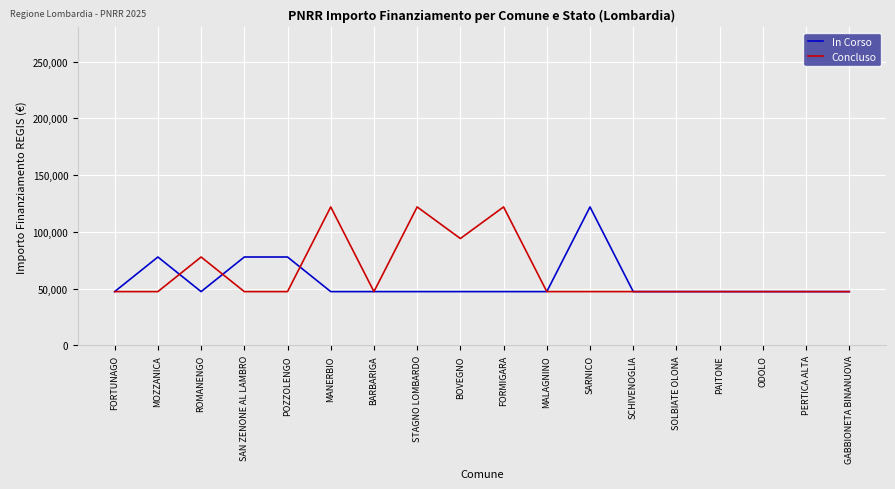

Is it true that In Corso equals 47427 at SCHIVENOGLIA?

True